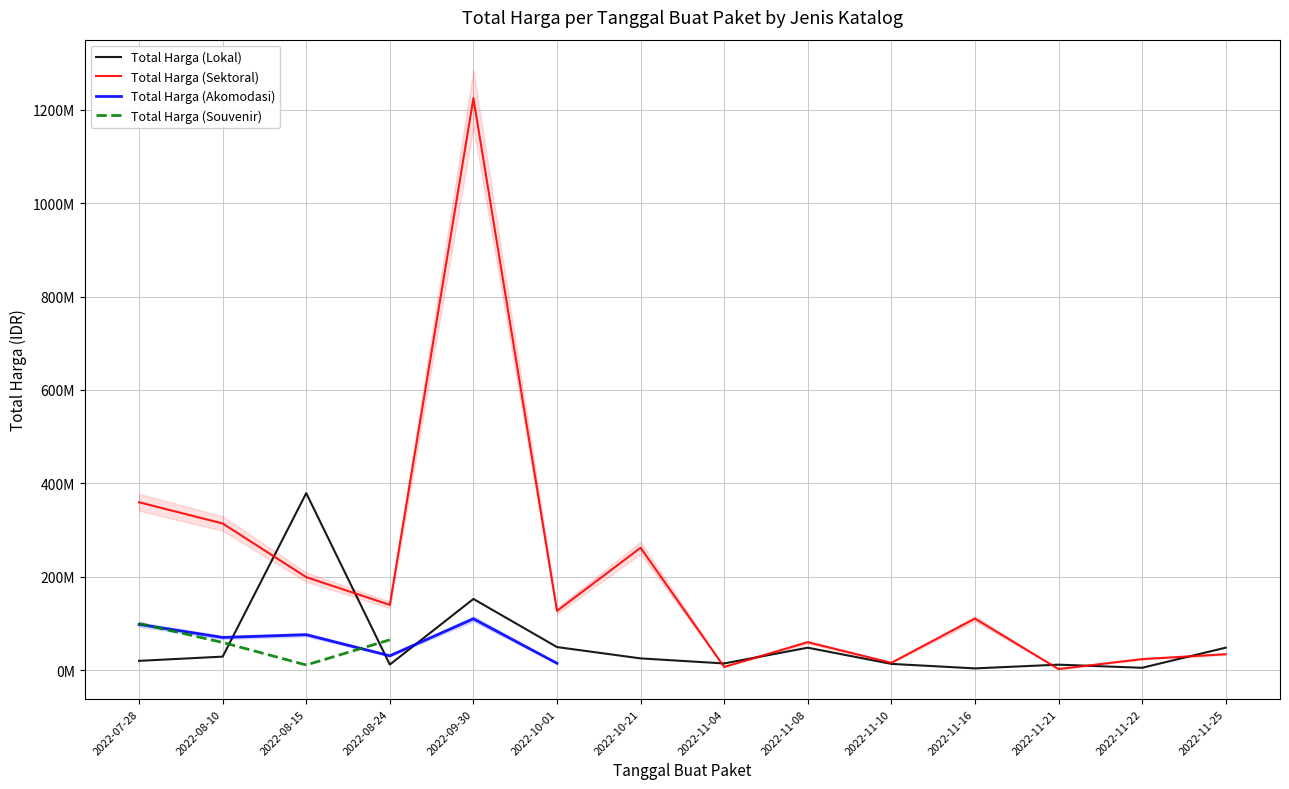

What is the minimum value shown in the chart?

2395750.0